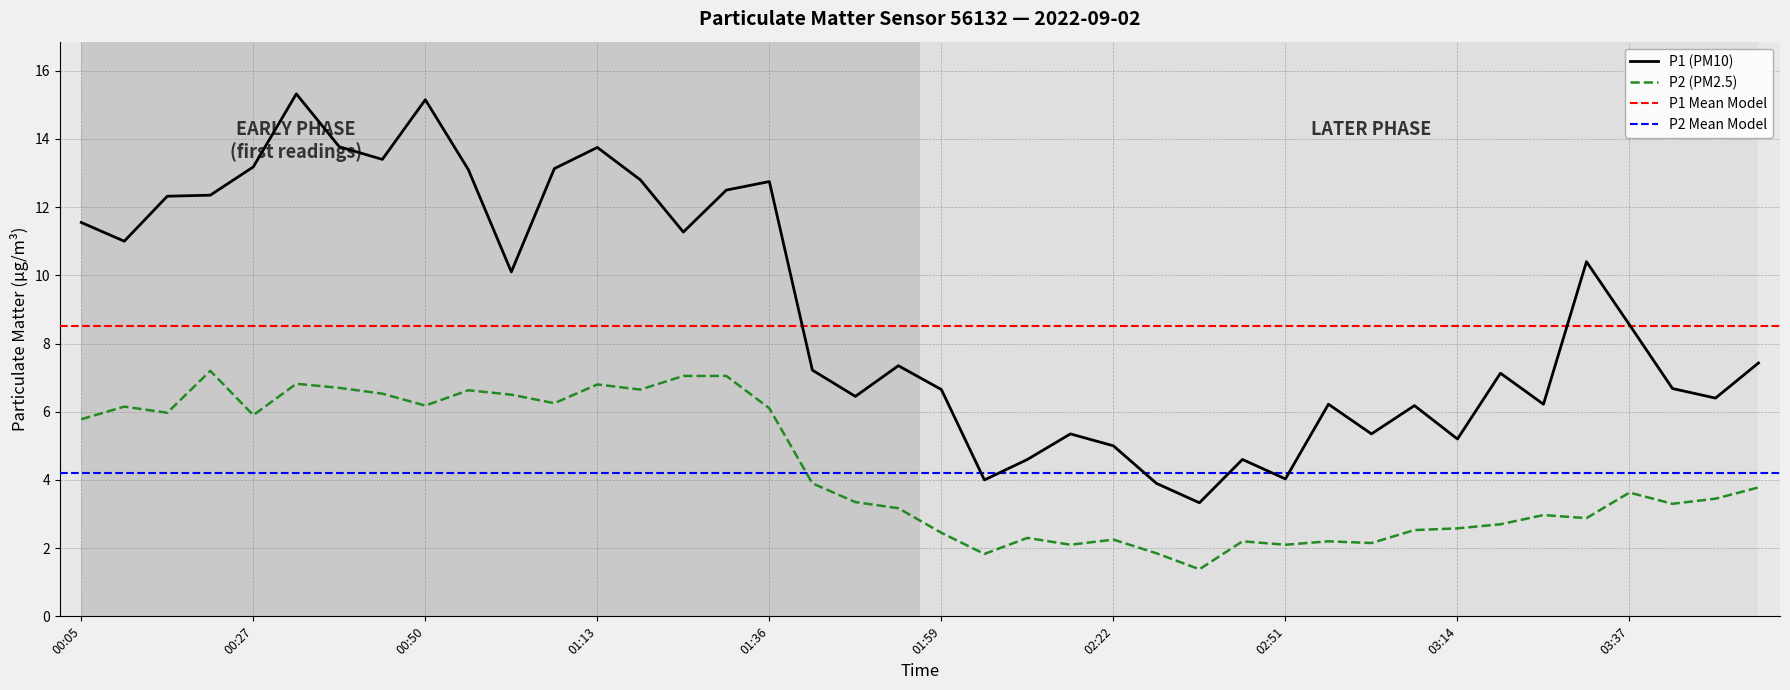

True or false: P1 (PM10) and P2 (PM2.5) cross at least once.

False